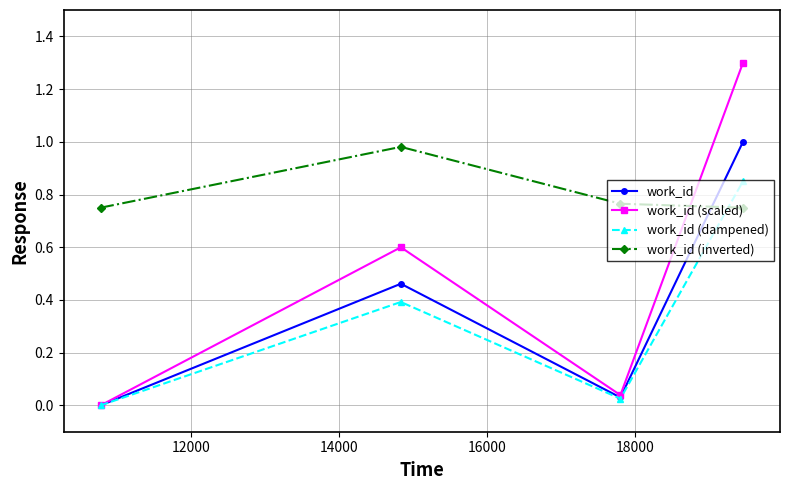

How many interior local valleys does the work_id (scaled) series have?

1